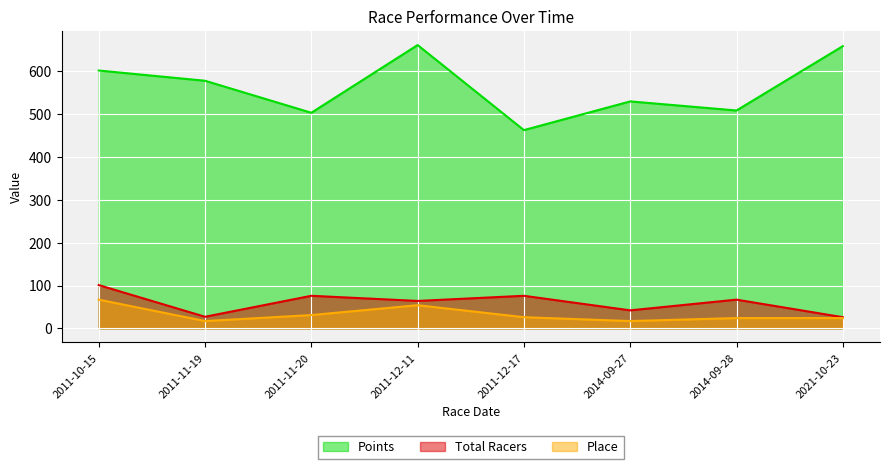

Rank the categories by Total Racers value from lowest to highest.

2021-10-23, 2011-11-19, 2014-09-27, 2011-12-11, 2014-09-28, 2011-11-20, 2011-12-17, 2011-10-15